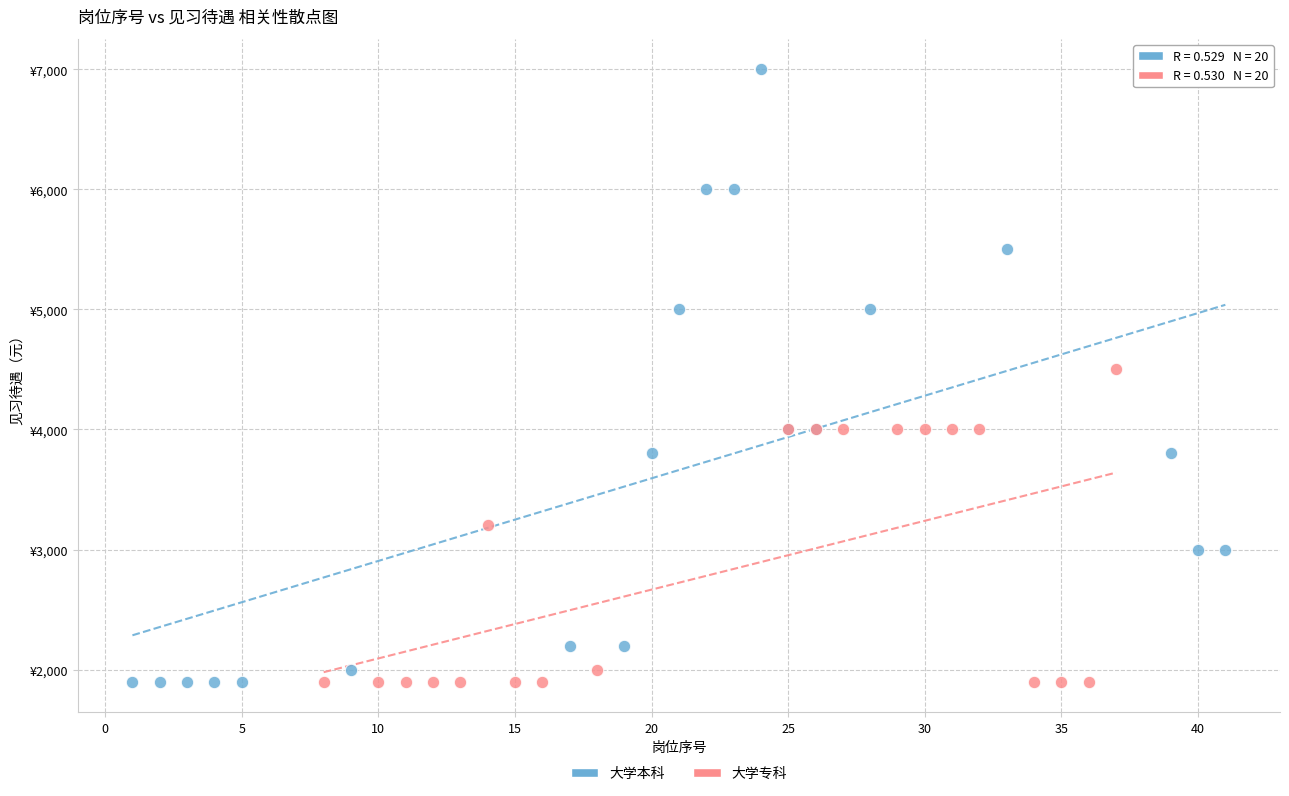

Which series contains the highest Y value?

大学本科